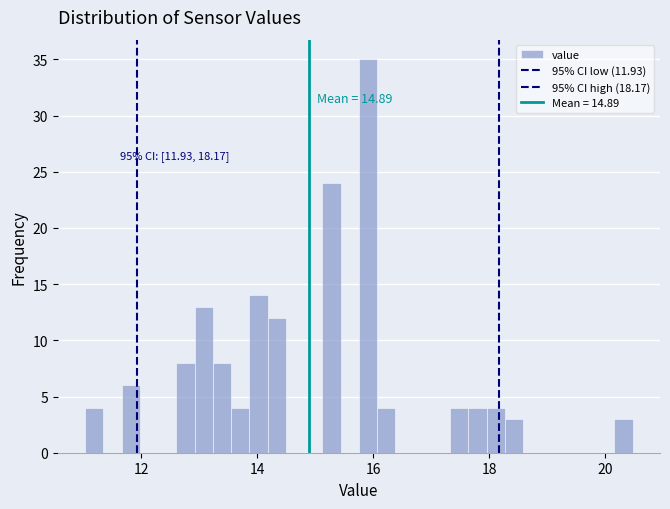

Around what value on the x-axis is the tallest bar? Give the approximate position of its centre, as read against the axis.

16.0